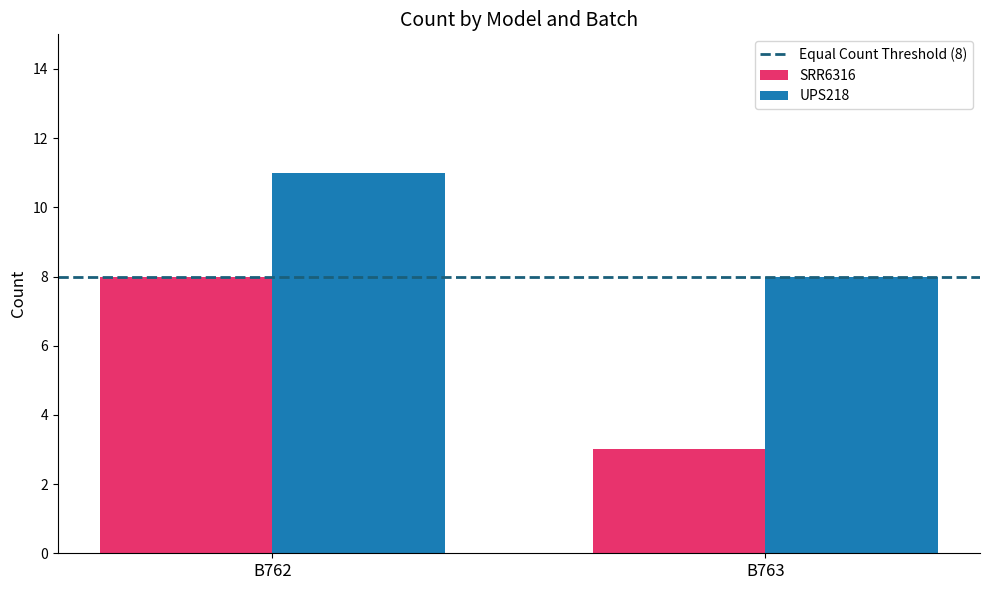

Rank the categories by UPS218 value from highest to lowest.

B762, B763